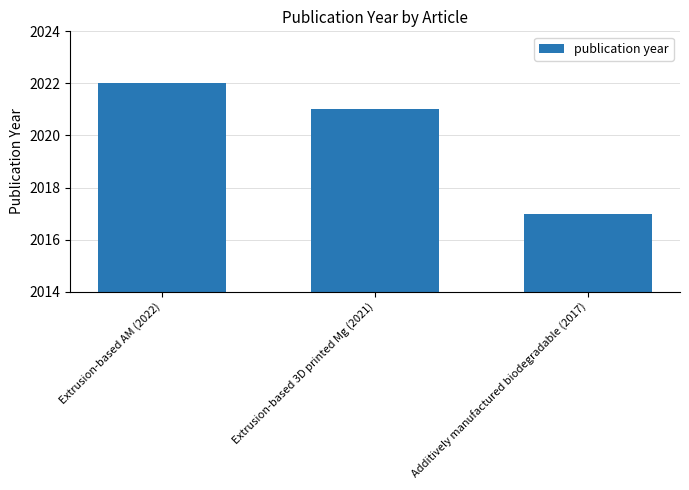

At which category does the chart reach its minimum across all series?

Additively manufactured biodegradable (2017)